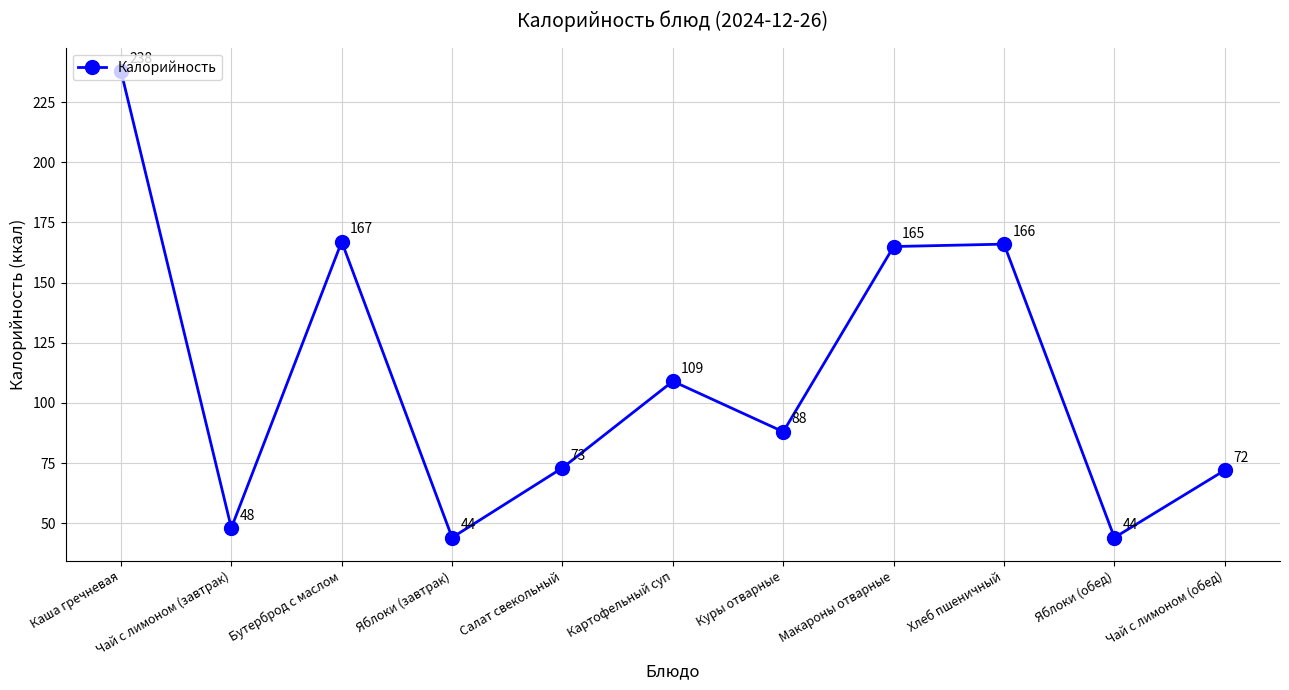

What is the value of the 6th point from the left?

109